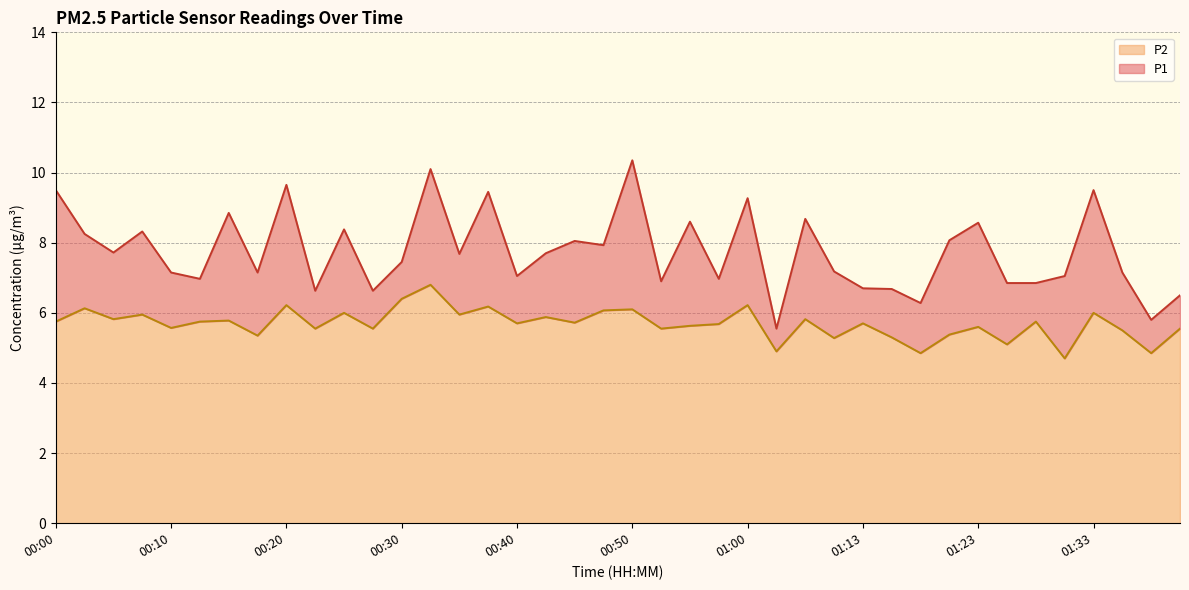

What are all the series names shown in the legend?

P2, P1